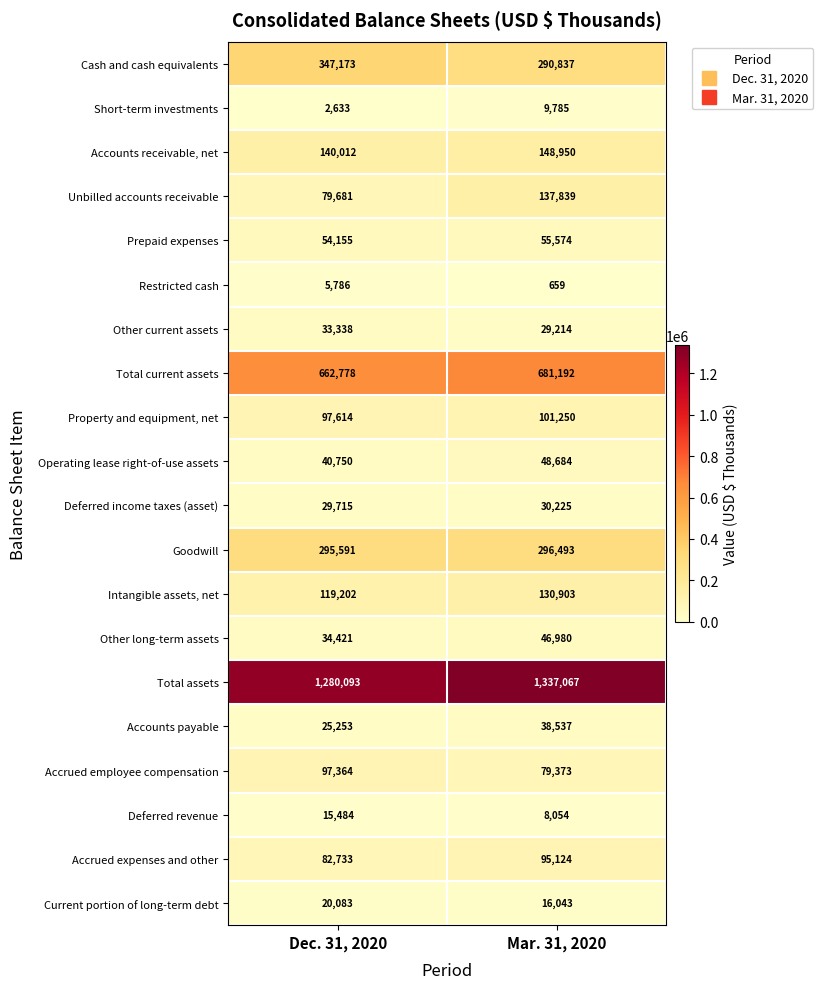

Which series changed the most between Dec. 31, 2020 and Mar. 31, 2020?

Unbilled accounts receivable